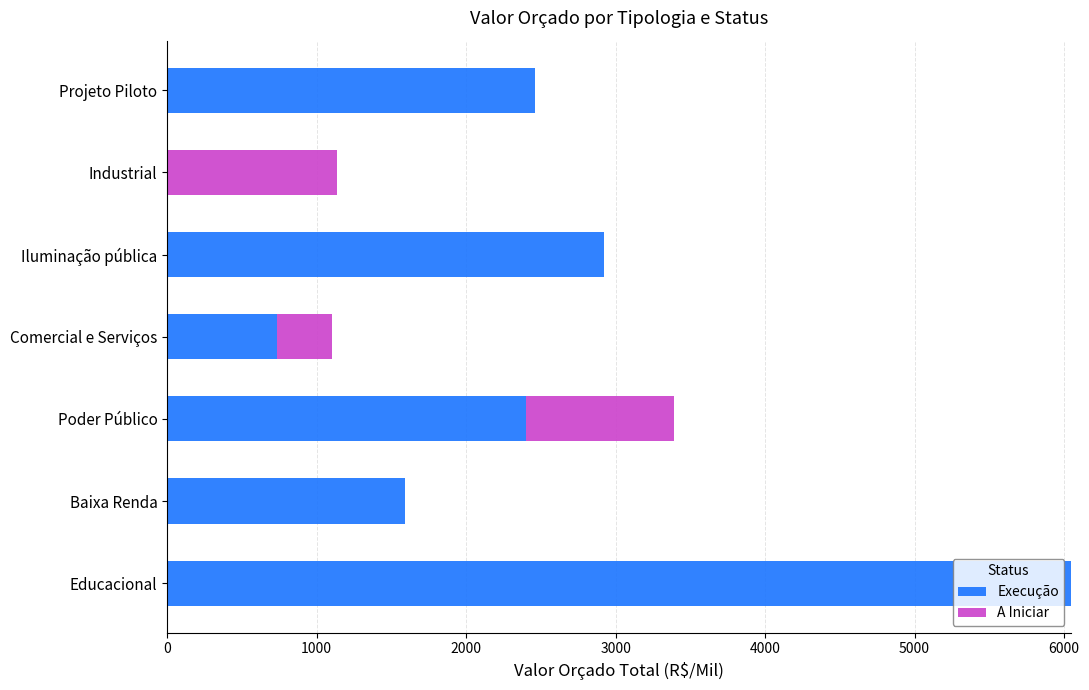

What is the average value of the Execução series?

2308.6